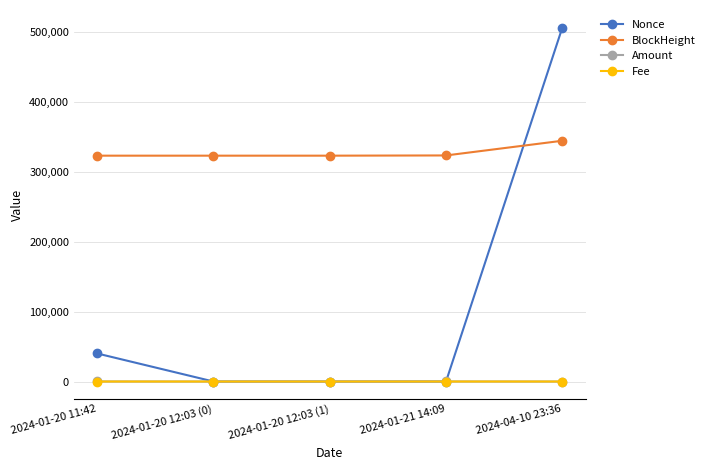

At how many categories does at least one series exceed 77292?

5